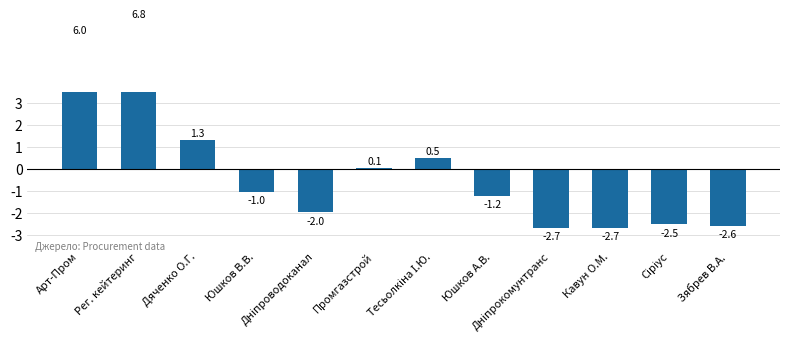

How many categories are shown in the chart?

12